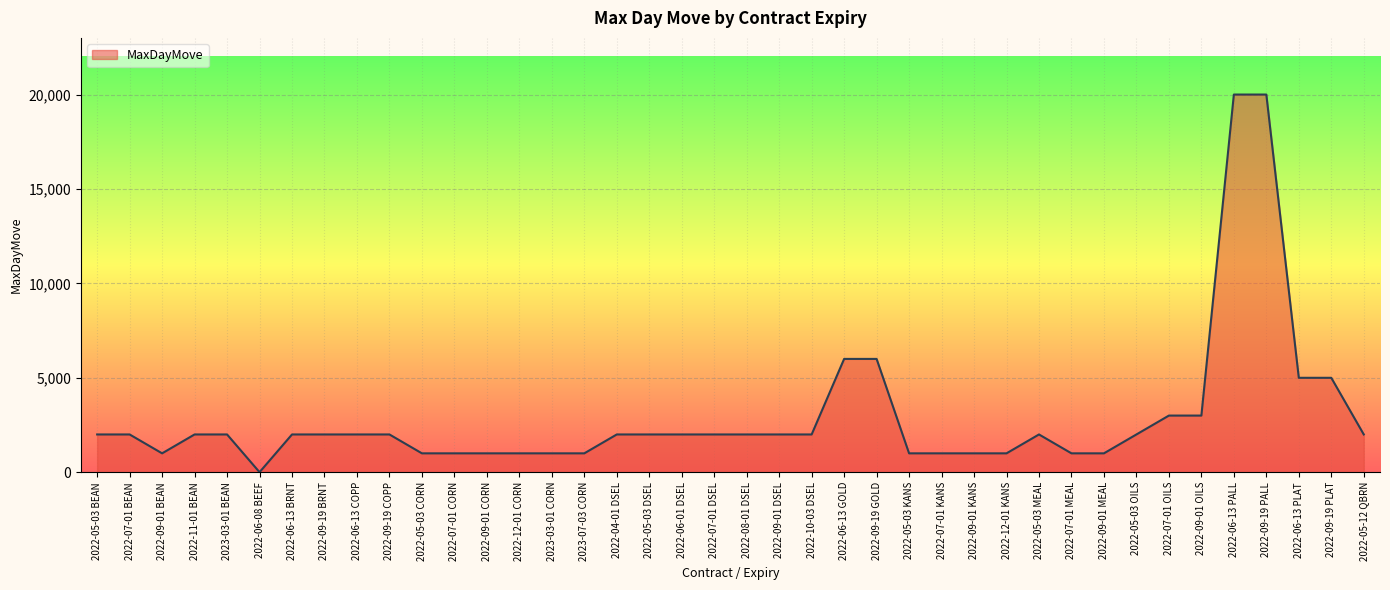

Approximately how many times larger is the value at 2022-12-01 CORN compared to 2022-09-01 OILS?

0.3